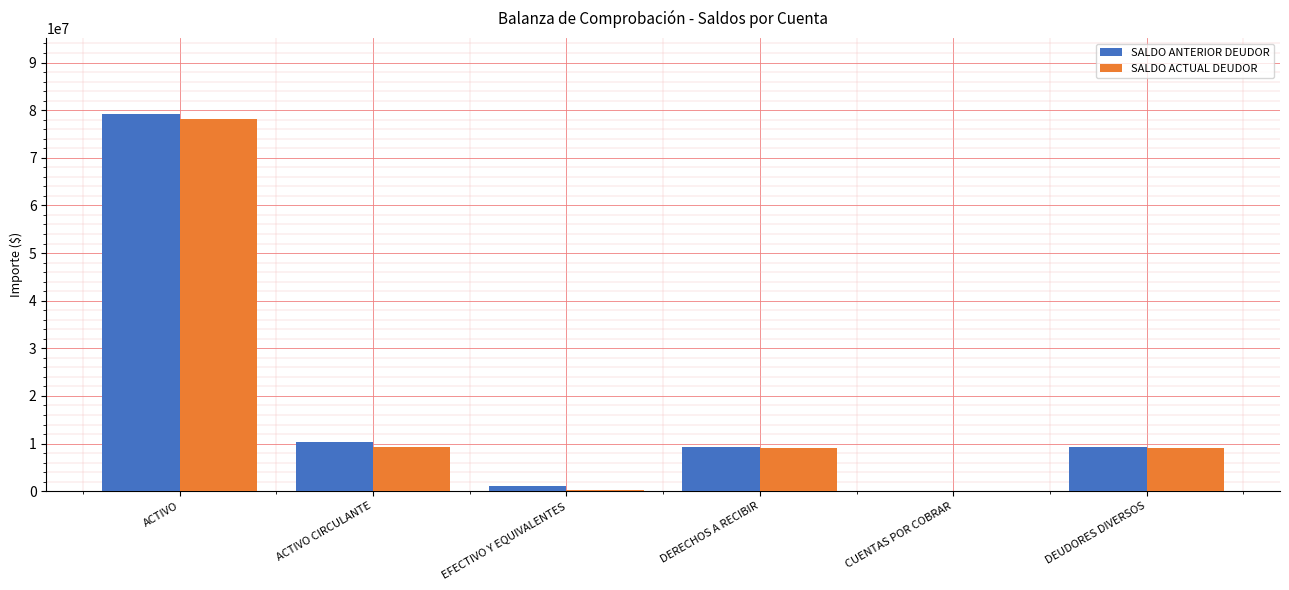

Which category has the highest value across all series?

ACTIVO